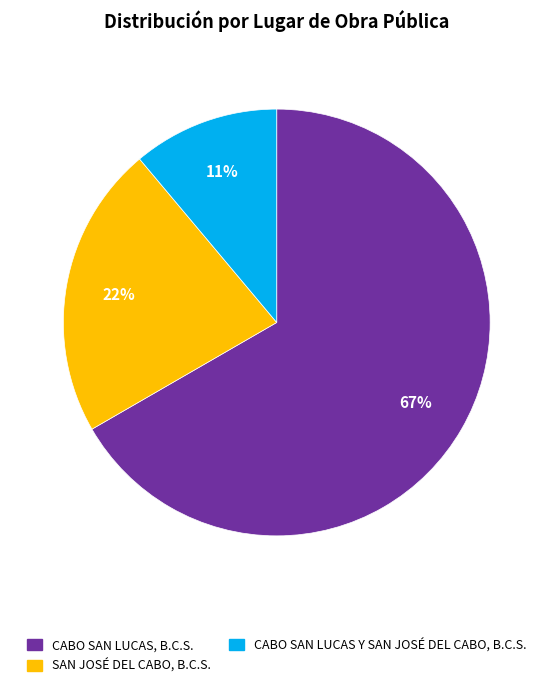

Which category has the biggest portion of the pie?

CABO SAN LUCAS, B.C.S.